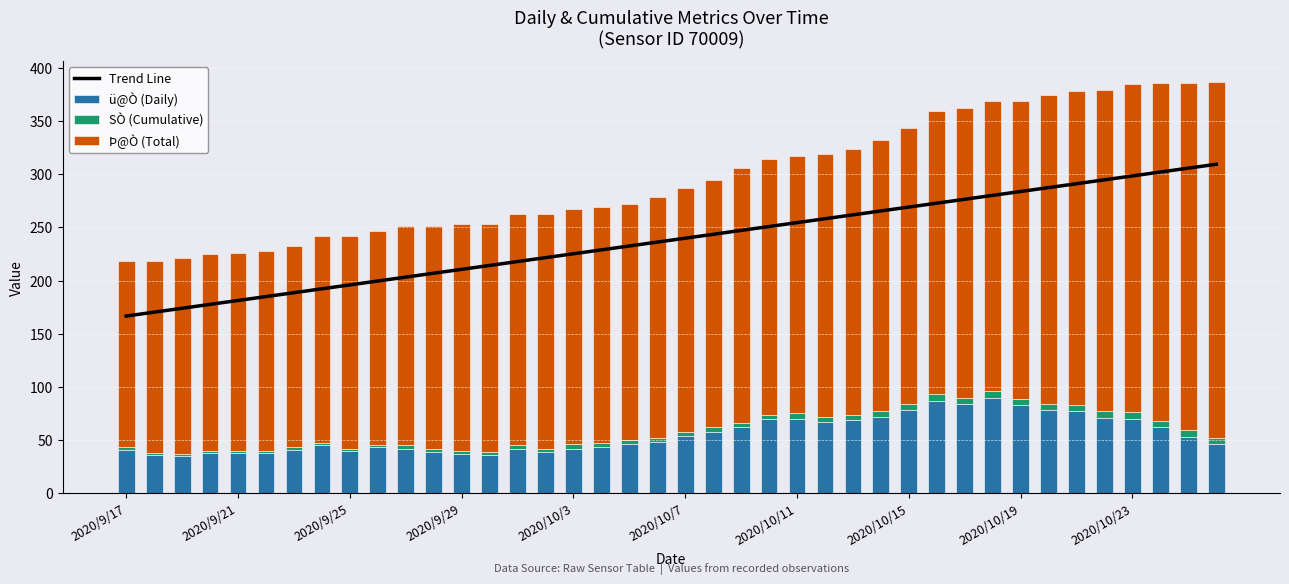

Where does the Trend Line series first go above 239?

2020/10/7